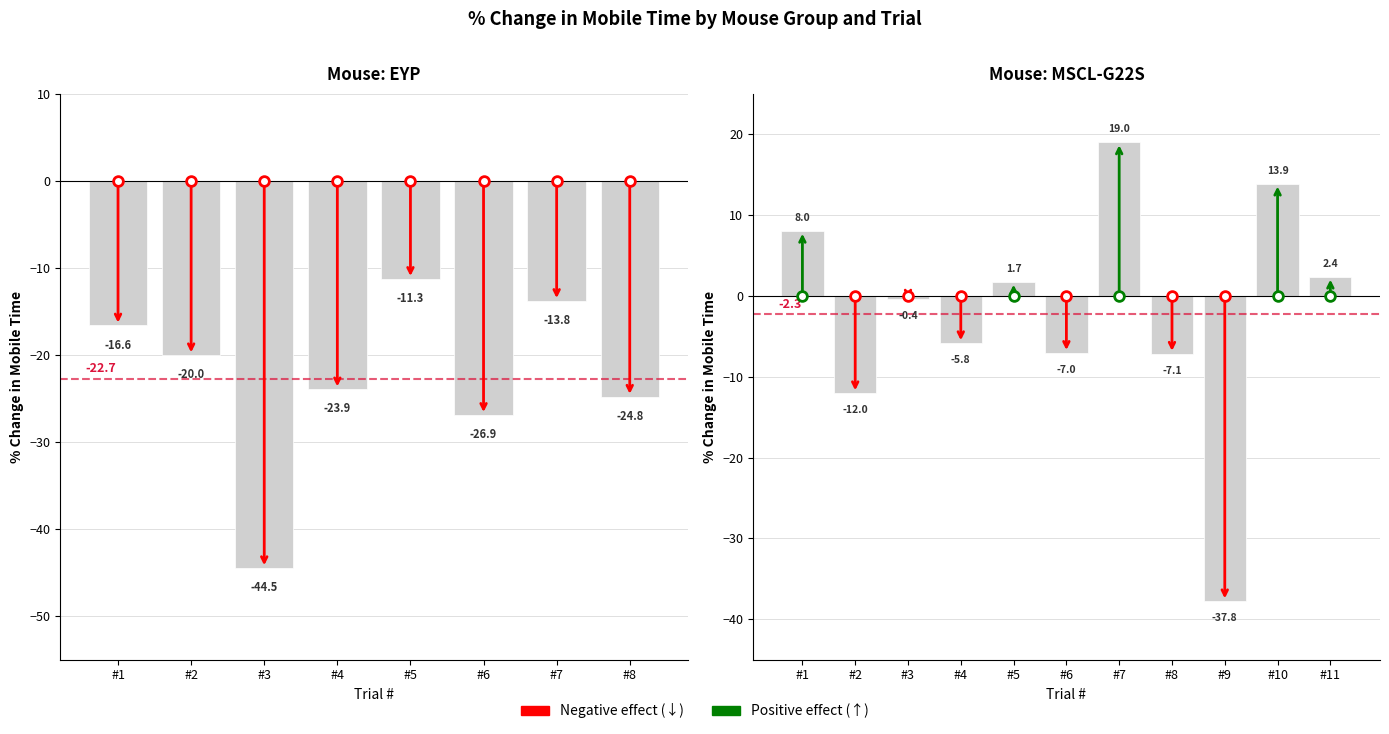

How many categories are shown in the chart?

11